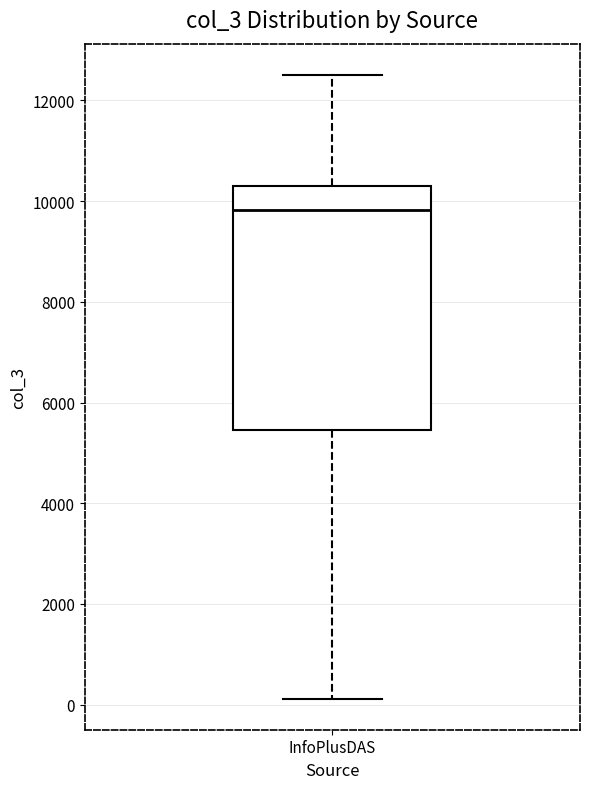

Where is the lower edge of the box for InfoPlusDAS on the y-axis? The values are not printed on the chart, so give them approximately, as read against the axis.

5400